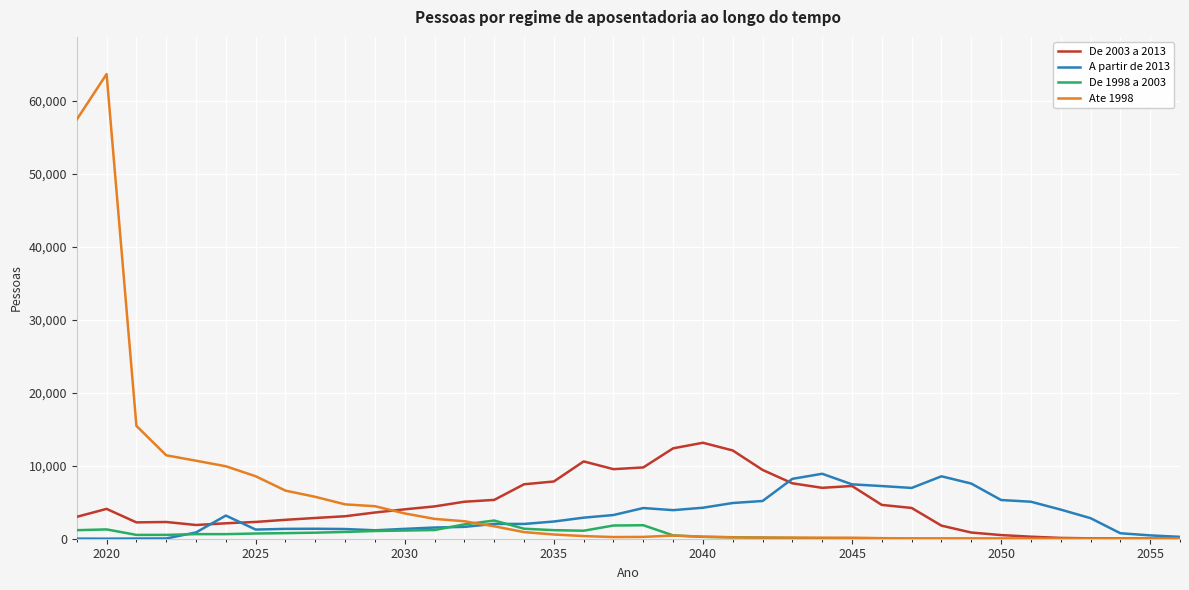

List the series in order of their peak value, highest first.

Ate 1998, De 2003 a 2013, A partir de 2013, De 1998 a 2003